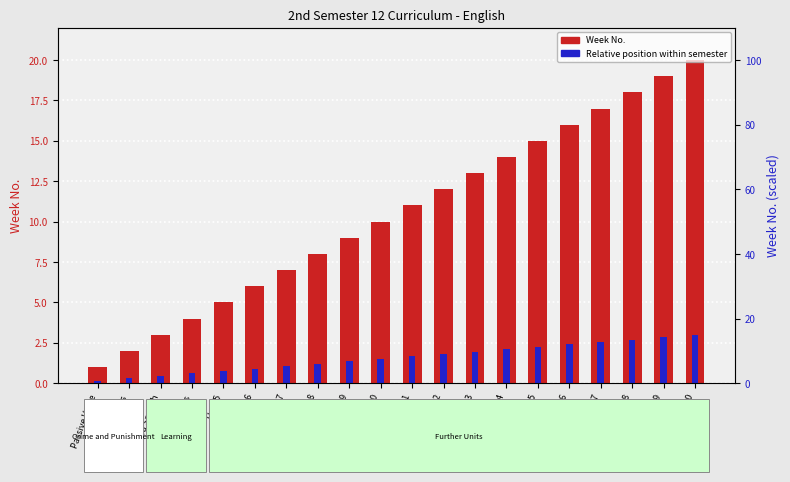

List the series in order of their peak value, highest first.

Week No., Relative position within semester